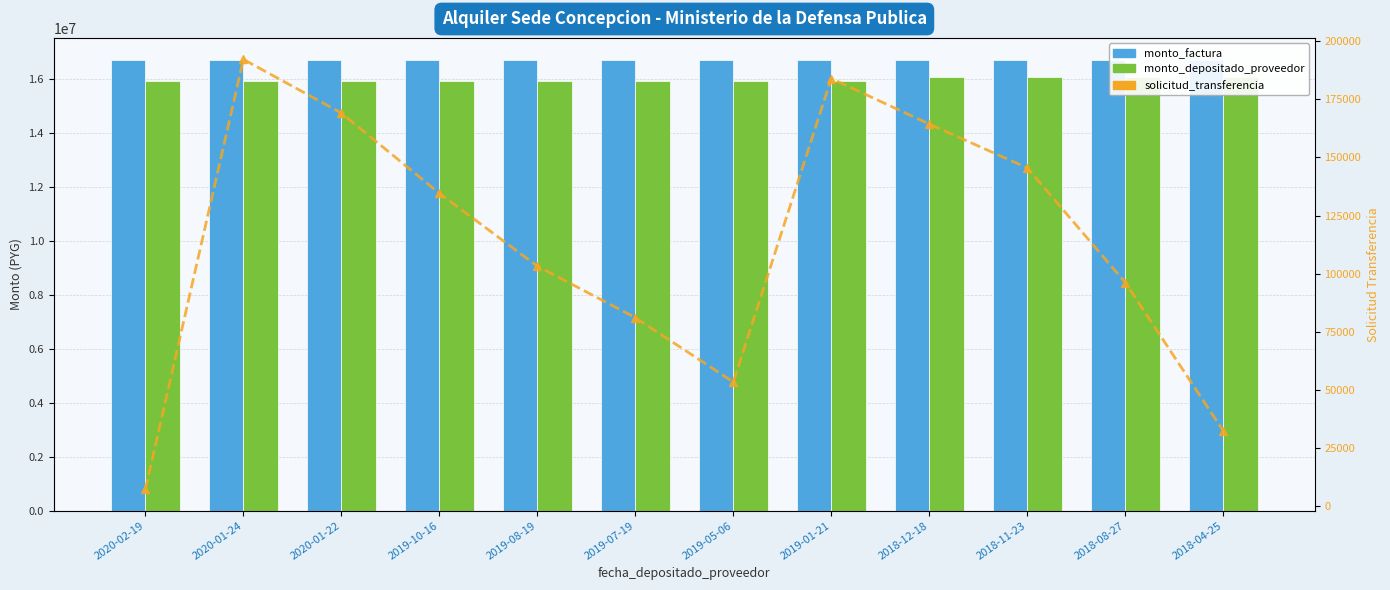

At which category is the sum across all series the highest?

2018-12-18